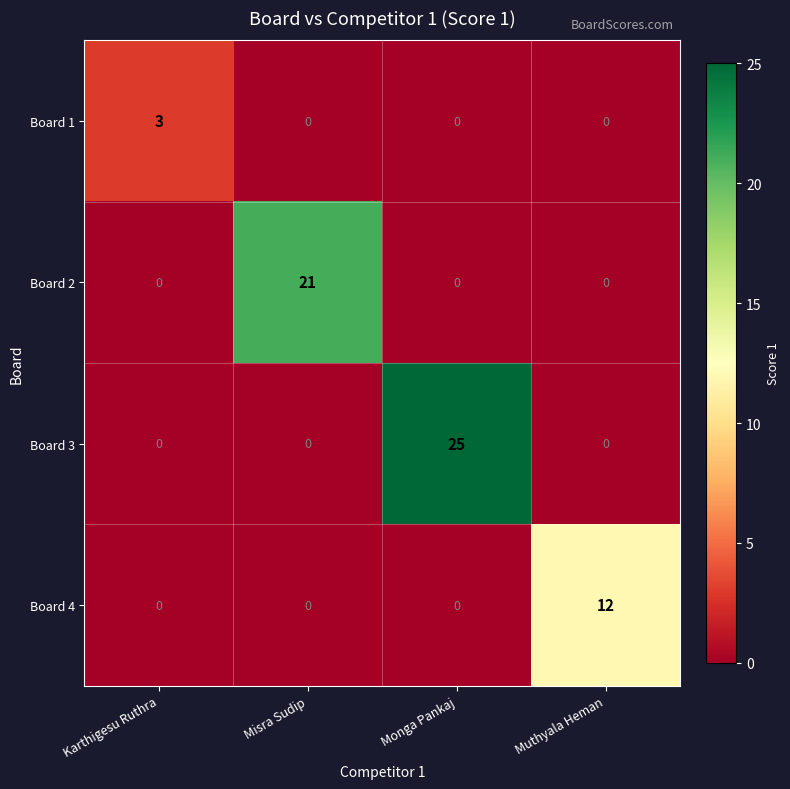

At which category is the sum across all series the highest?

Monga Pankaj